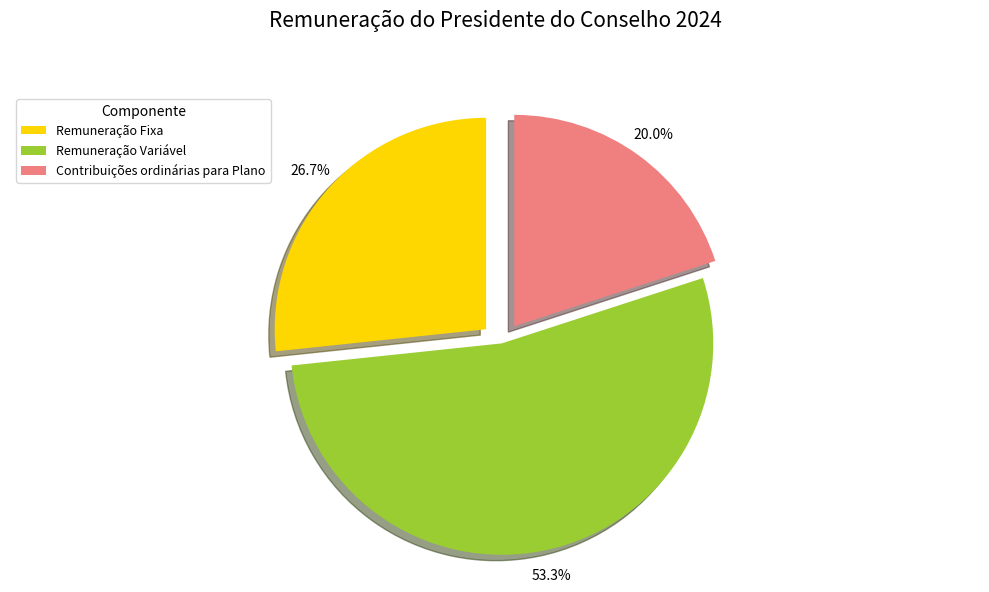

What is the total percentage of Remuneração Variável and Remuneração Fixa?

80.0%